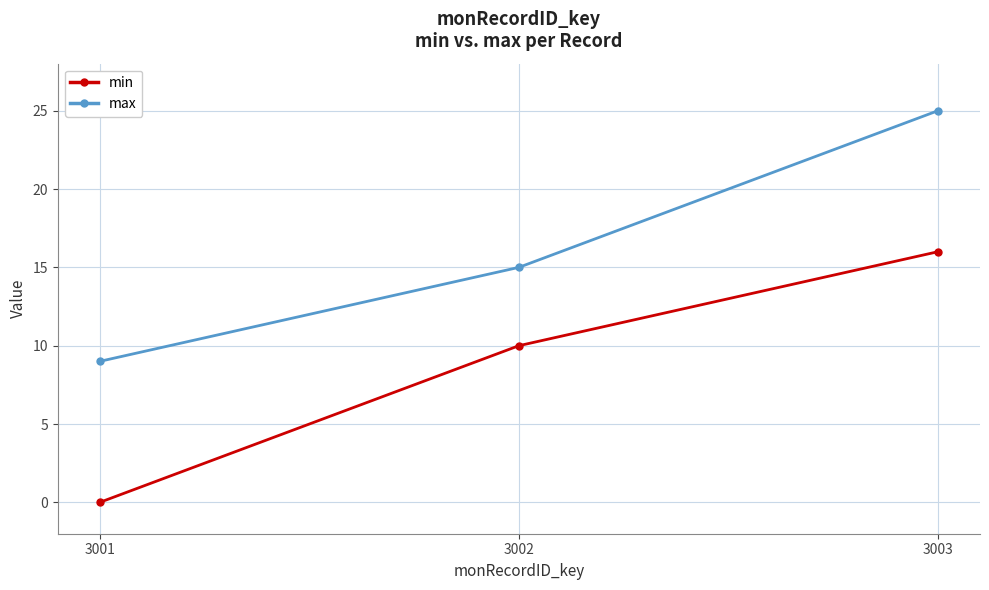

The max series shows 15 at 3002. True or false?

True